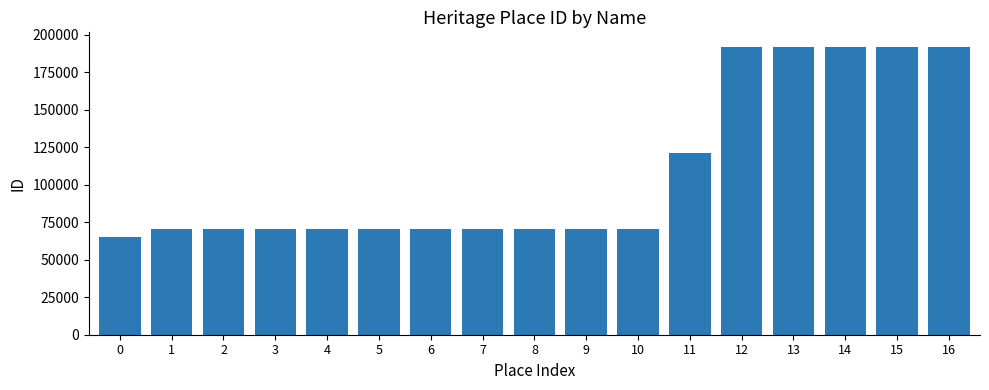

What is the value of the 4th bar from the left?

70451